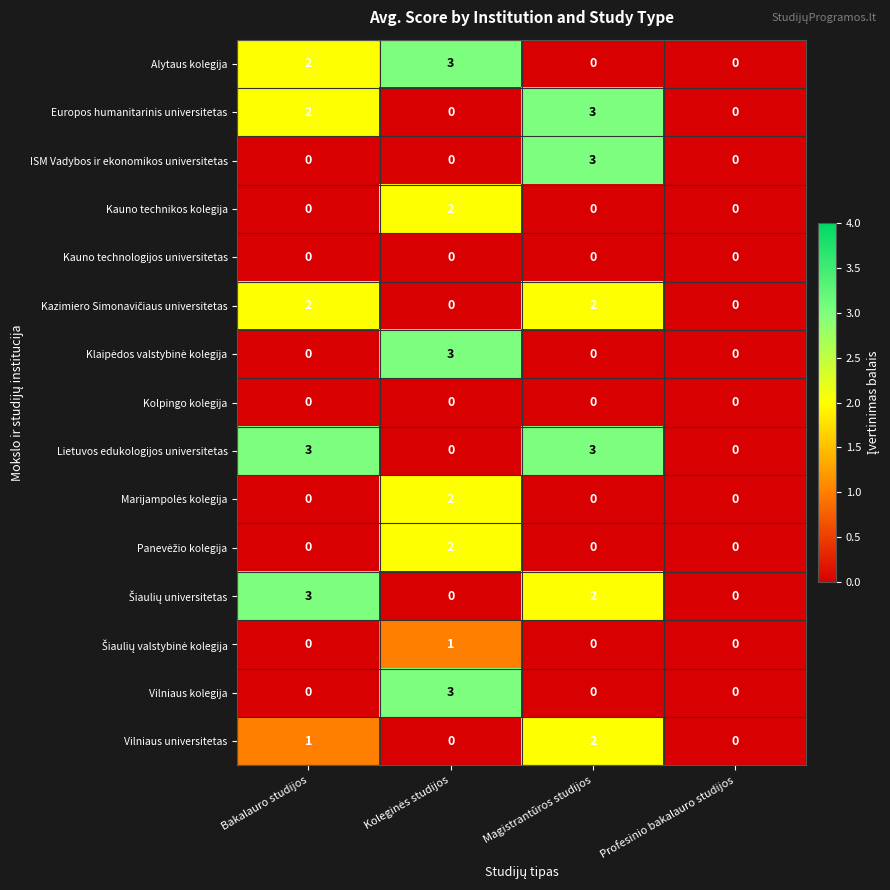

Which series has the largest total across all categories?

Lietuvos edukologijos universitetas